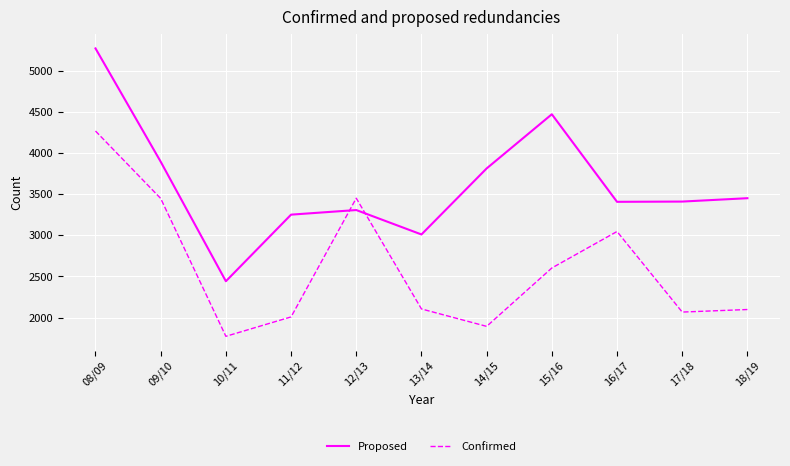

Rank the series at 17/18 from highest to lowest value.

Proposed, Confirmed